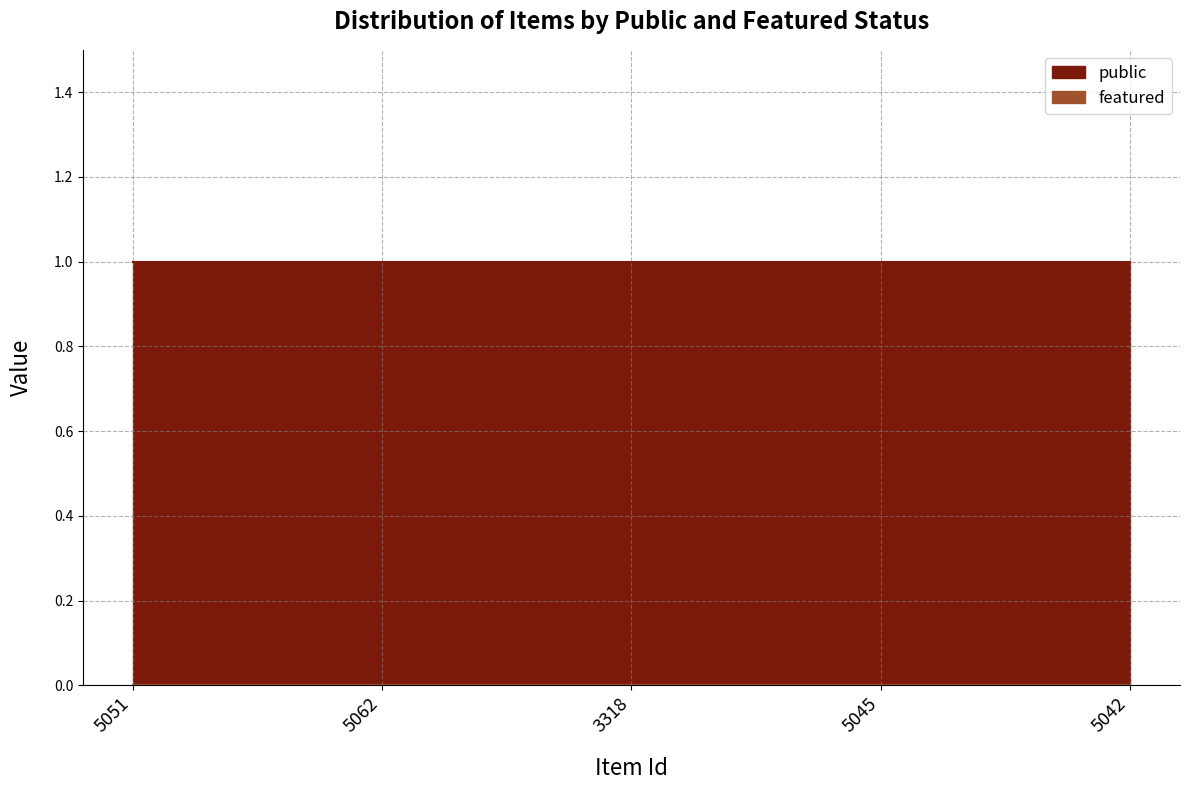

True or false: featured and public intersect in this chart.

False